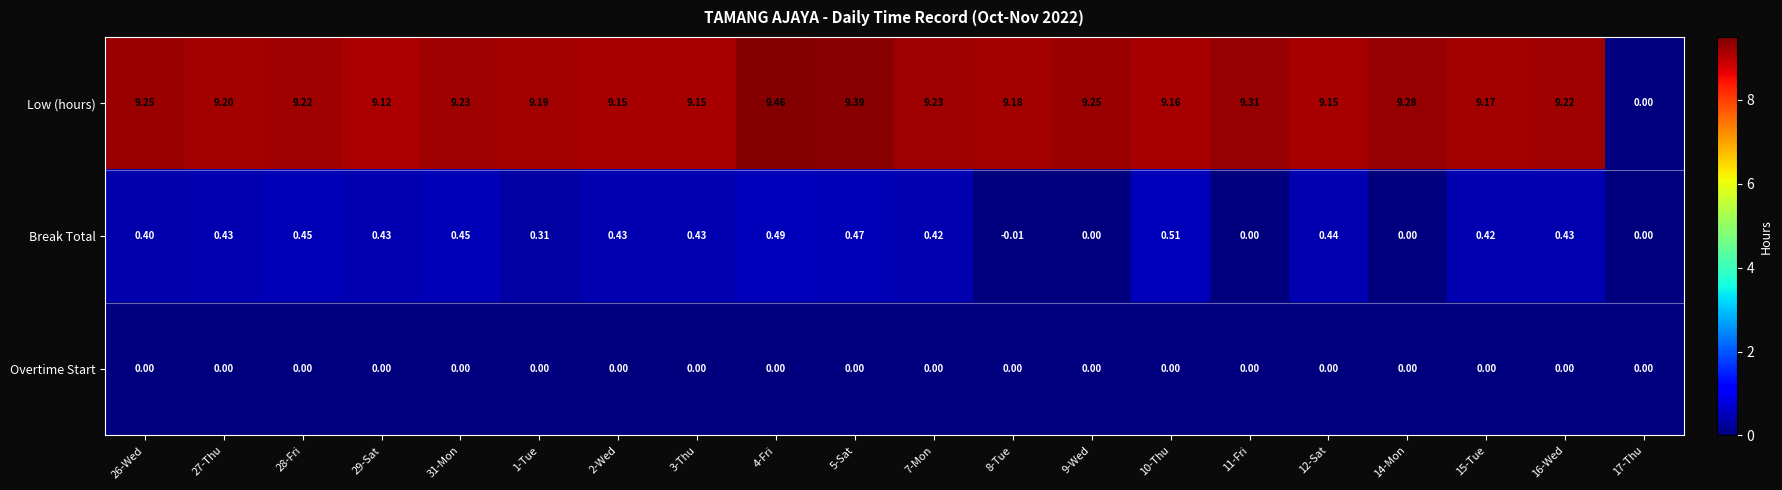

List the series in order of their peak value, highest first.

Low (hours), Break Total, Overtime Start